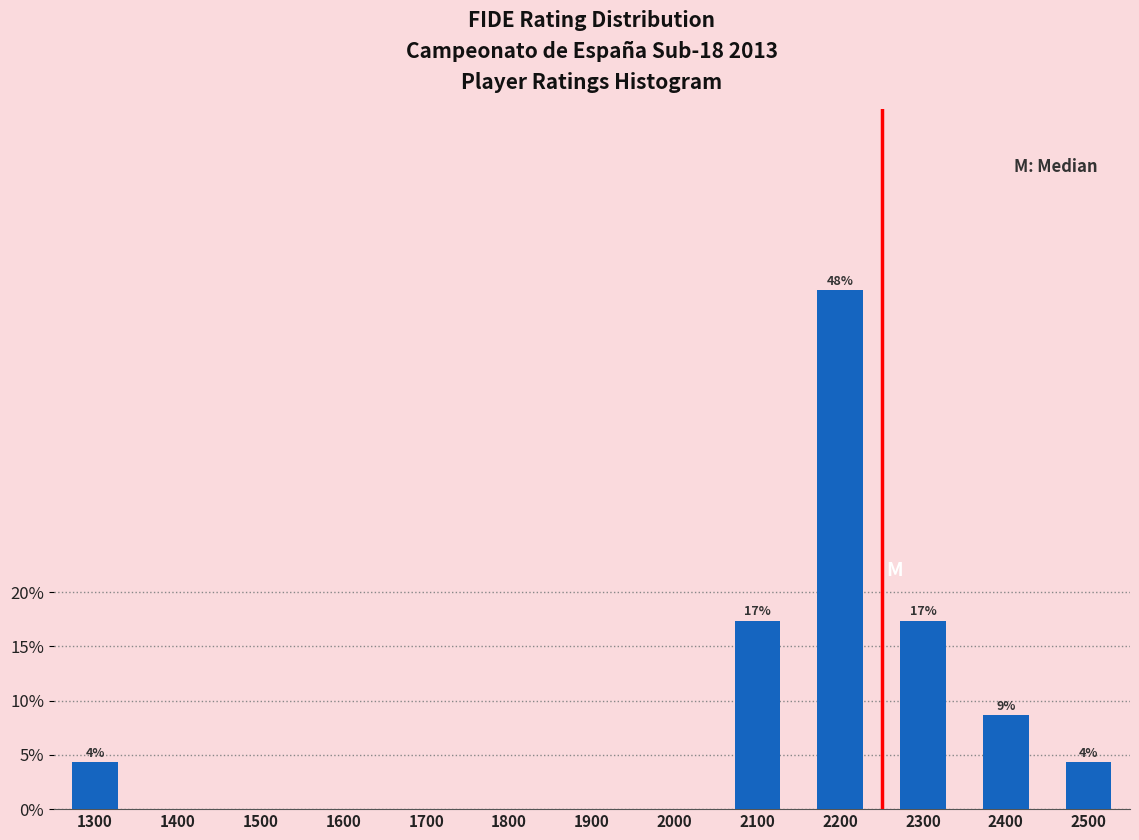

Reading left to right, what are all the values shown in this chart?

1300=4.3	1400=0.0	1500=0.0	1600=0.0	1700=0.0	1800=0.0	1900=0.0	2000=0.0	2100=17.4	2200=47.8	2300=17.4	2400=8.7	2500=4.3